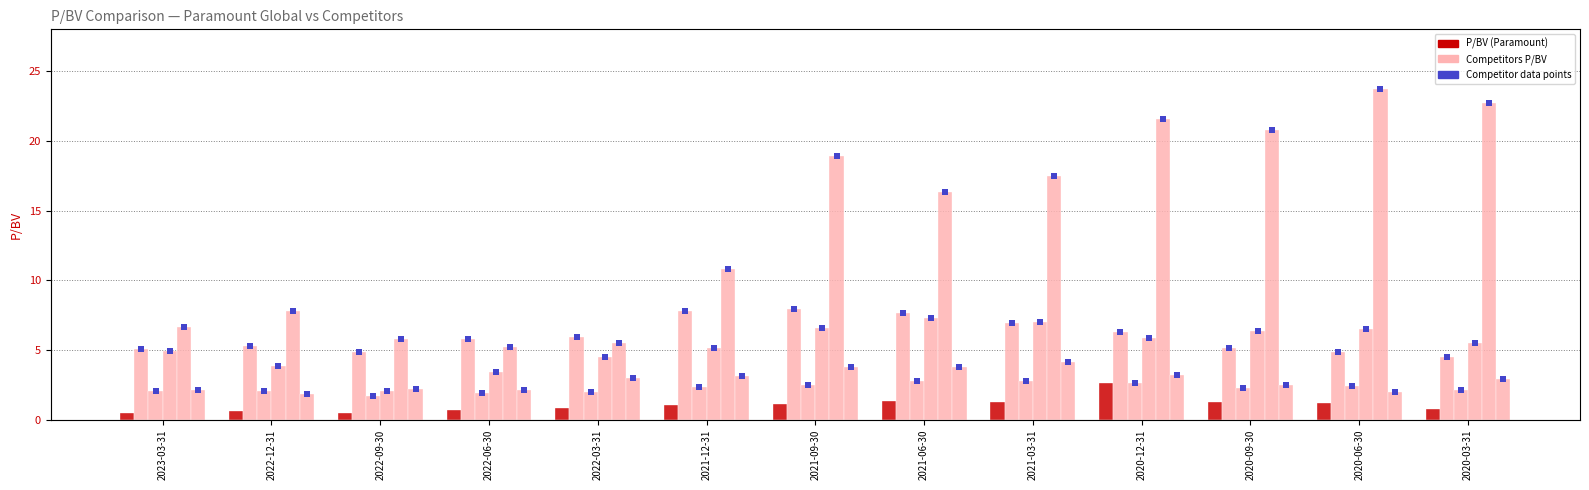

Which series contains the lowest Y value?

P/BV (Paramount)